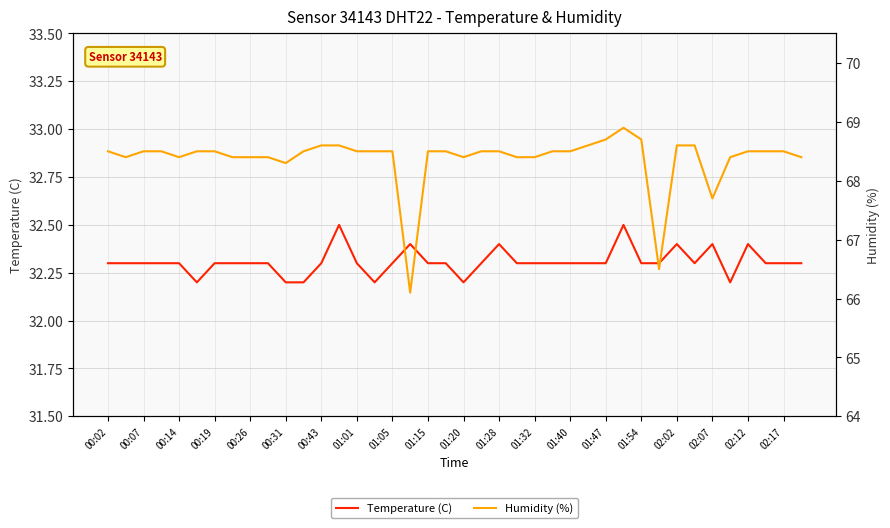

Reading left to right, list all the values displayed in this chart.

Temperature (C): 32.3	32.3	32.3	32.3	32.3	32.2	32.3	32.3	32.3	32.3	32.2	32.2	32.3	32.5	32.3	32.2	32.3	32.4	32.3	32.3	32.2	32.3	32.4	32.3	32.3	32.3	32.3	32.3	32.3	32.5	32.3	32.3	32.4	32.3	32.4	32.2	32.4	32.3	32.3	32.3
Humidity (%): 68.5	68.4	68.5	68.5	68.4	68.5	68.5	68.4	68.4	68.4	68.3	68.5	68.6	68.6	68.5	68.5	68.5	66.1	68.5	68.5	68.4	68.5	68.5	68.4	68.4	68.5	68.5	68.6	68.7	68.9	68.7	66.5	68.6	68.6	67.7	68.4	68.5	68.5	68.5	68.4